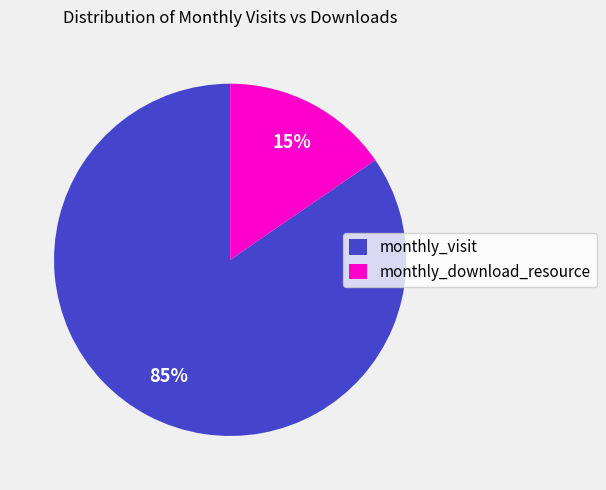

What is the largest slice in the pie chart?

monthly_visit